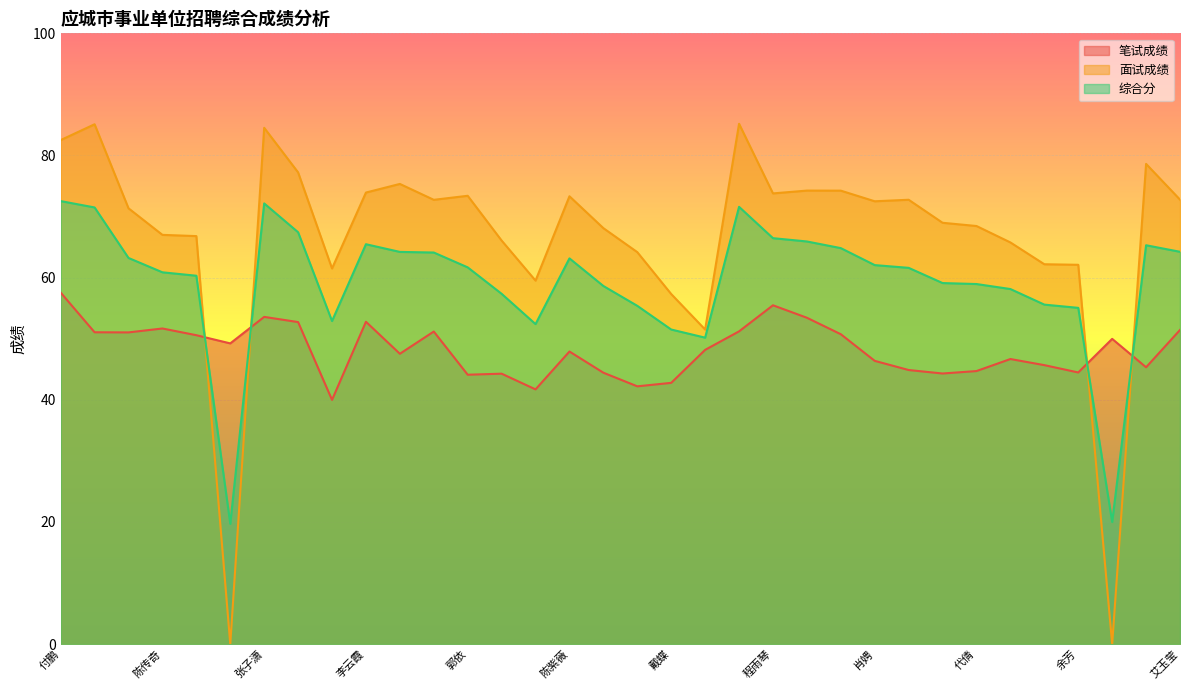

What is the sum of the 综合分 values at 张玉 and 池加冕?

122.8